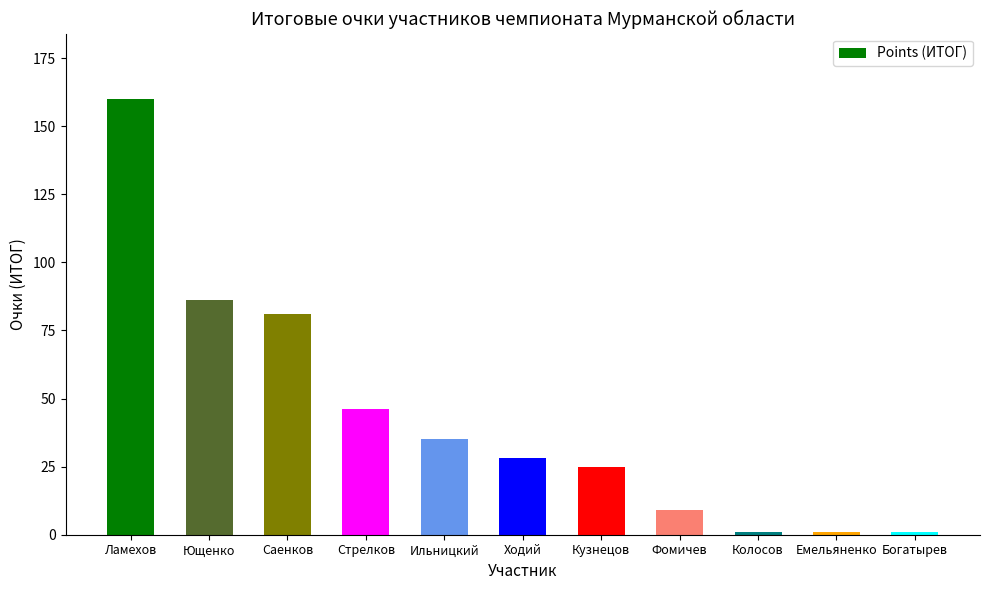

Are the bars grouped side by side (vs. stacked)?

No